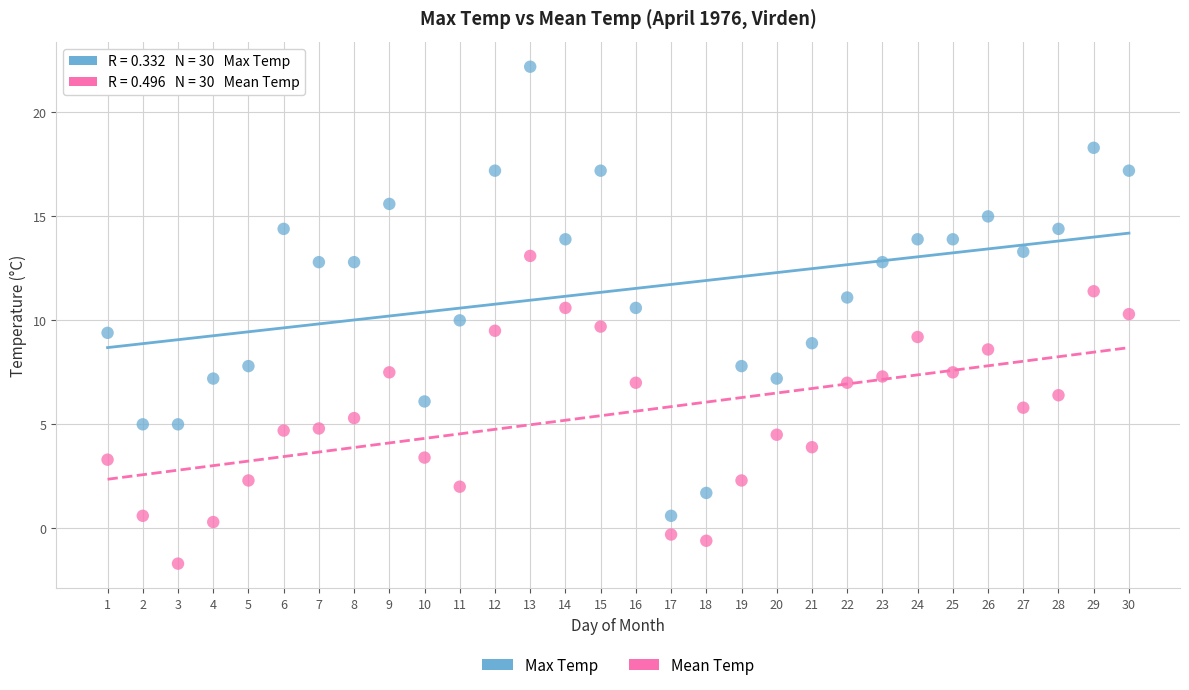

Across all data points, what is the range of Y values (max minus min)?

23.9